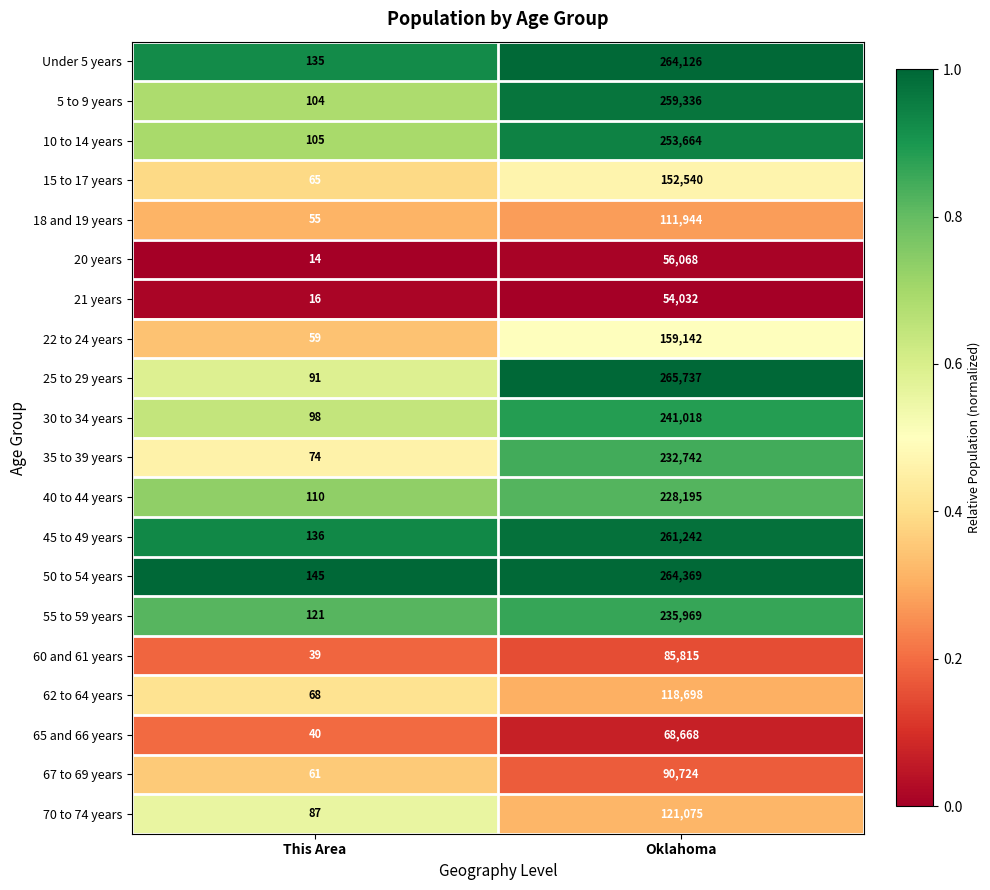

What is the difference between the maximum and minimum values in the 25 to 29 years series?

265646